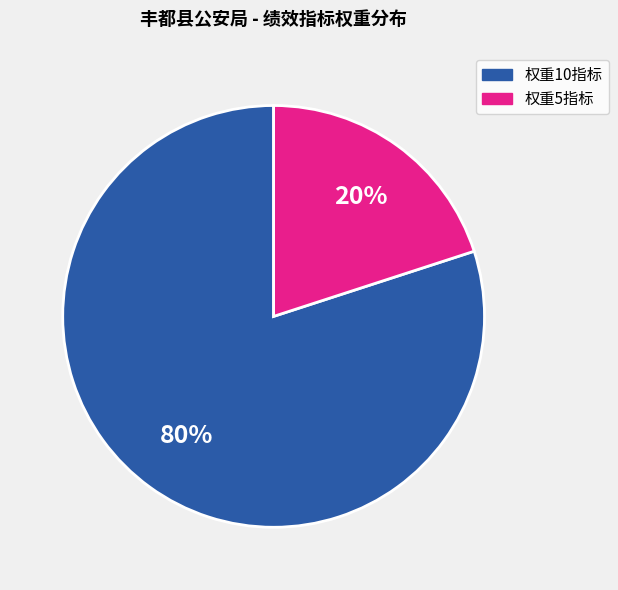

Does any single category account for the majority?

Yes